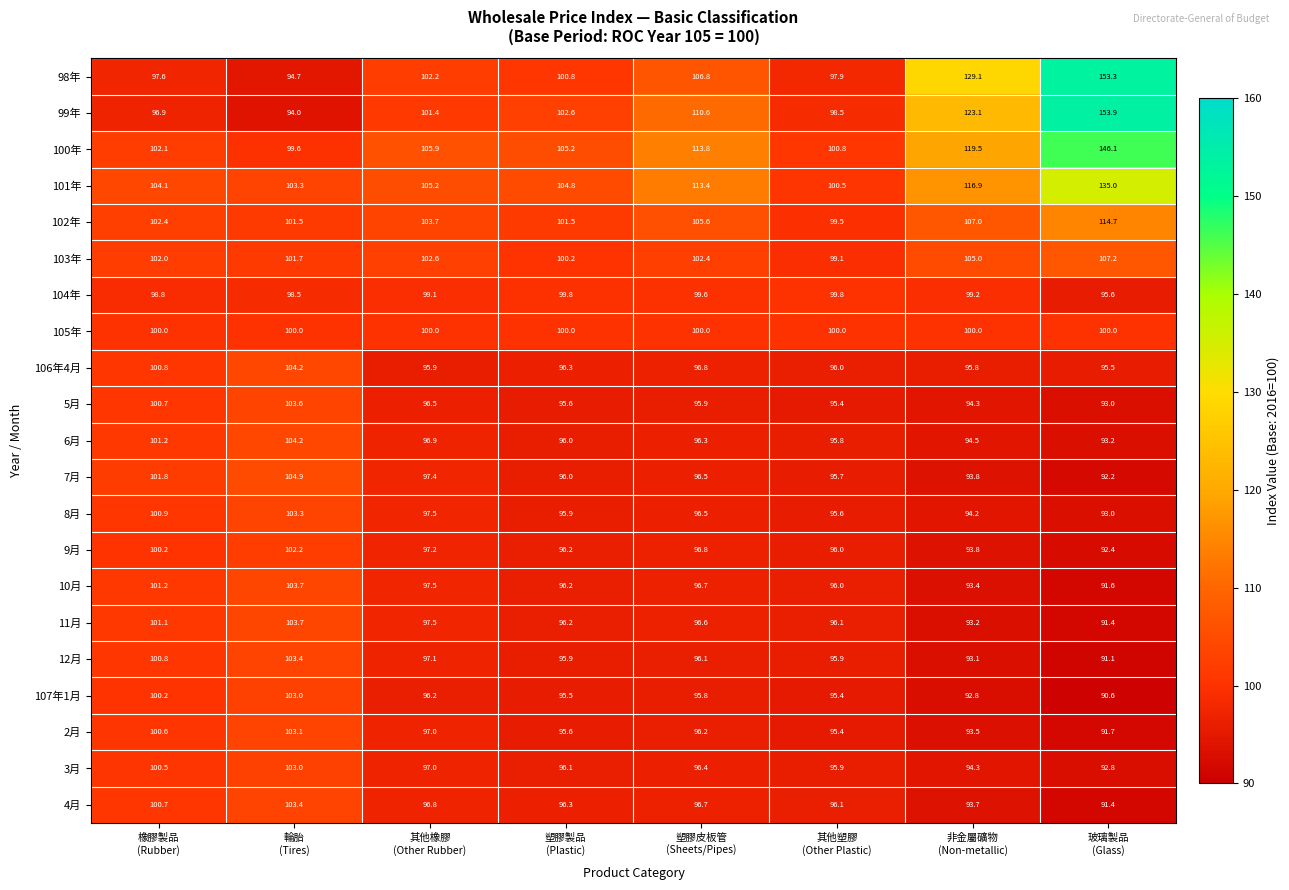

What is the minimum value shown in the chart?

90.6